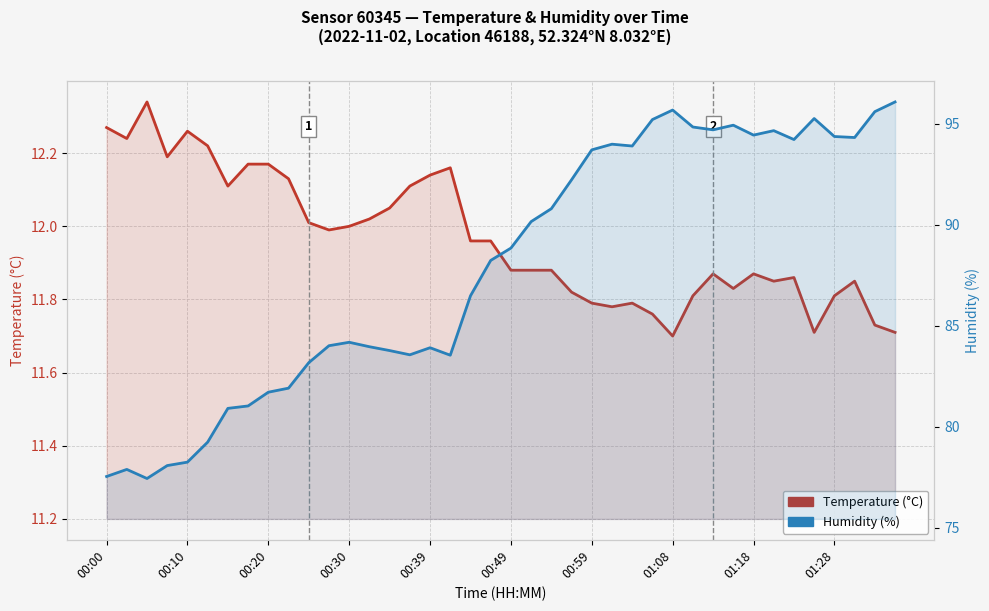

What is the difference between the Humidity (%) values at 01:18 and 01:28?

0.1